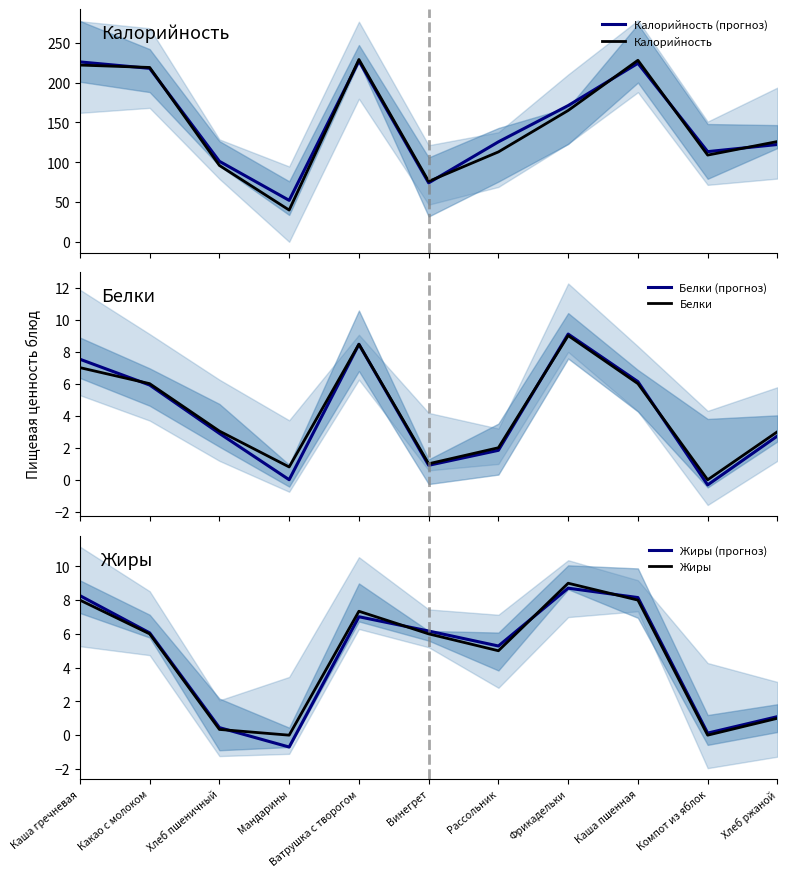

What is the value of the Жиры point at the 2nd from the left?

6.0